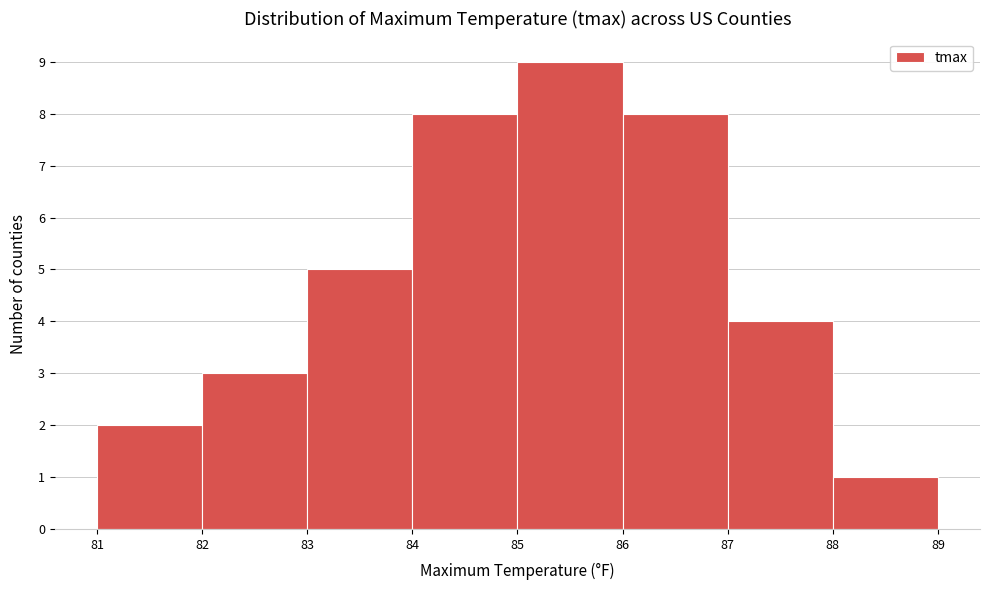

Reading left to right, list every bar in this chart as the range it spans on the x-axis followed by its height. The values are not printed on the chart, so give them approximately, as read against the axis.

81 to 82: 2
82 to 83: 3
83 to 84: 5
84 to 85: 8
85 to 86: 9
86 to 87: 8
87 to 88: 4
88 to 89: 1